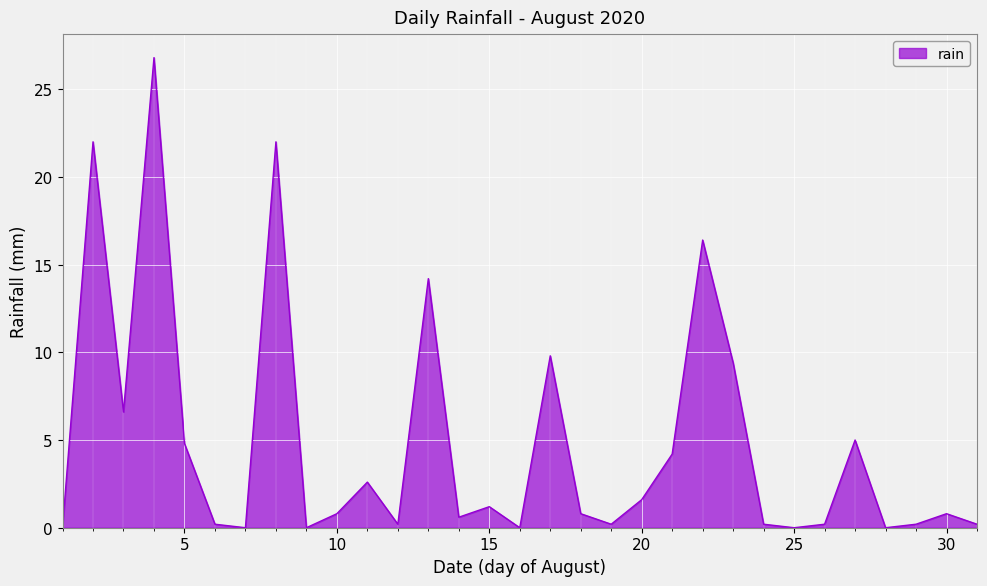

How many lines are shown in the chart?

1